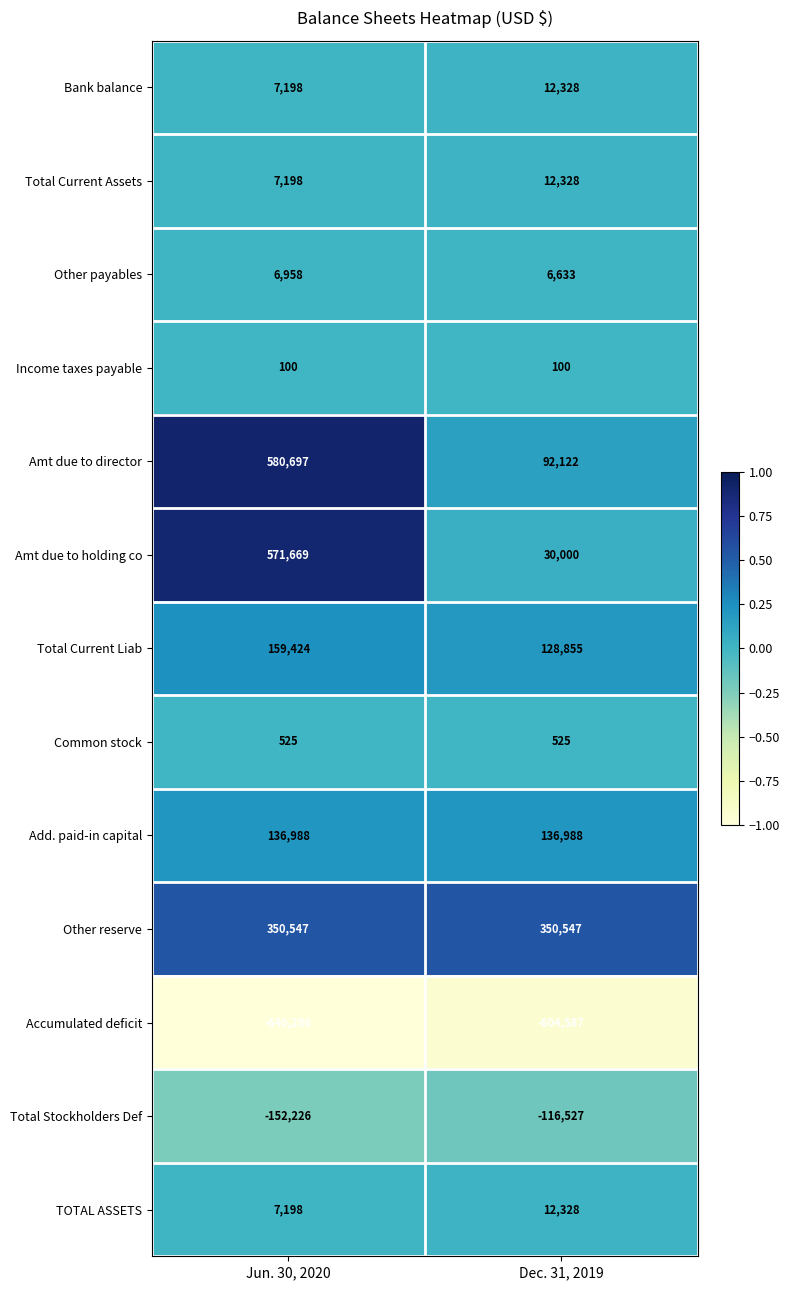

What is the smallest value displayed?

-640286